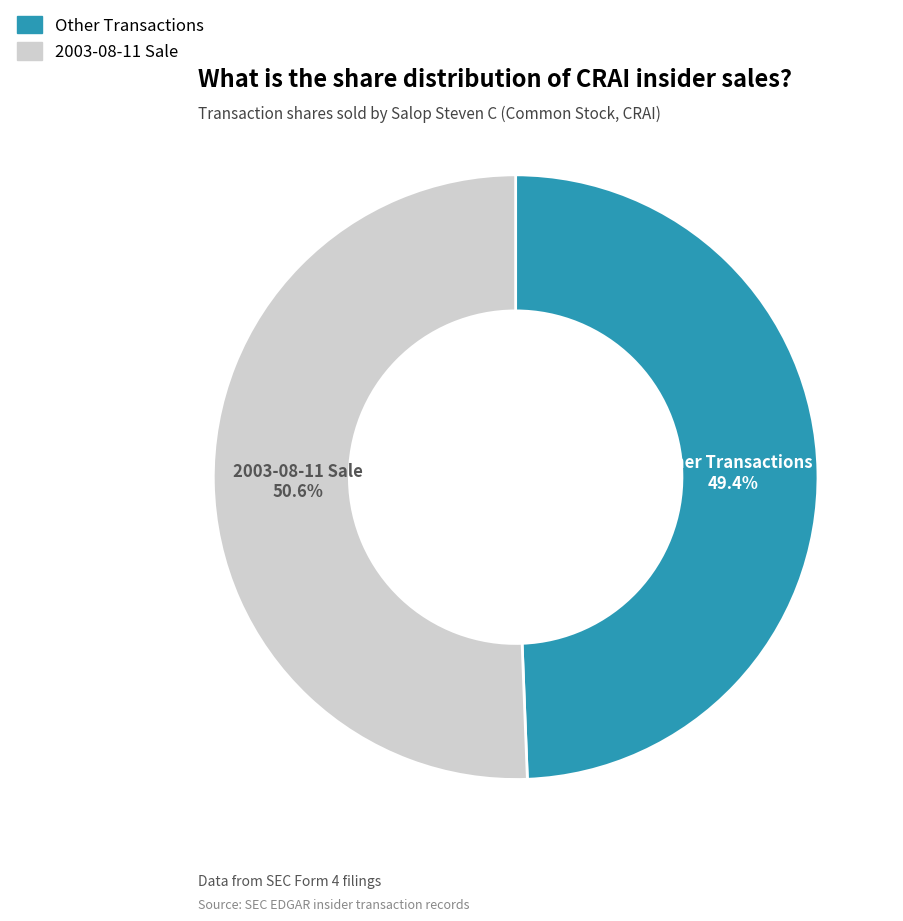

Is there a majority slice in this chart?

Yes